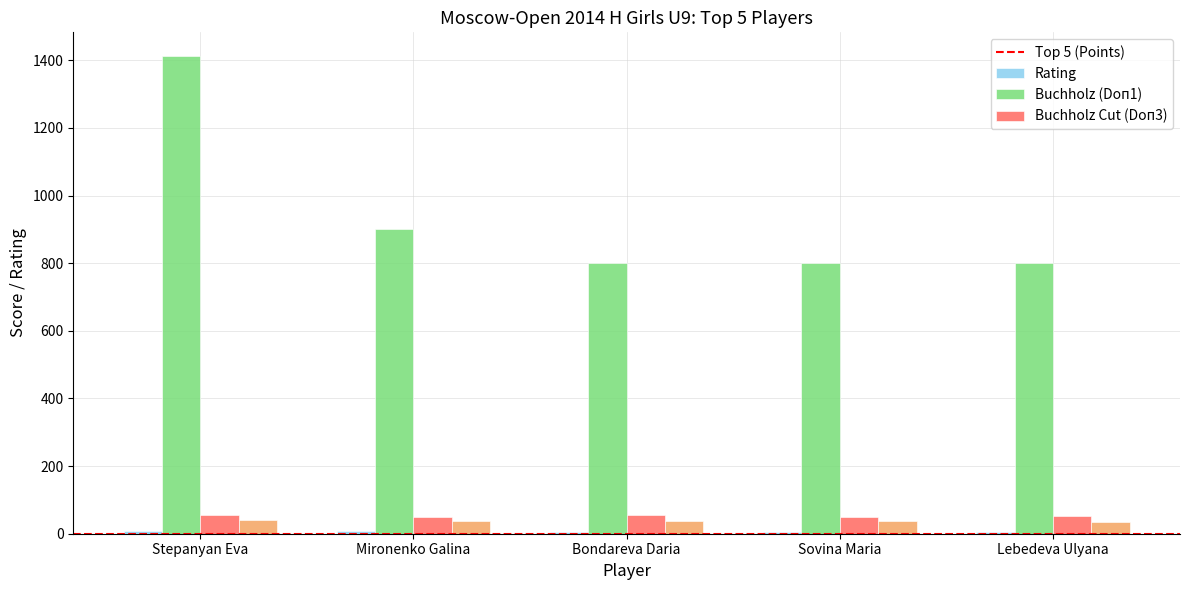

At how many categories does at least one series exceed 473?

5